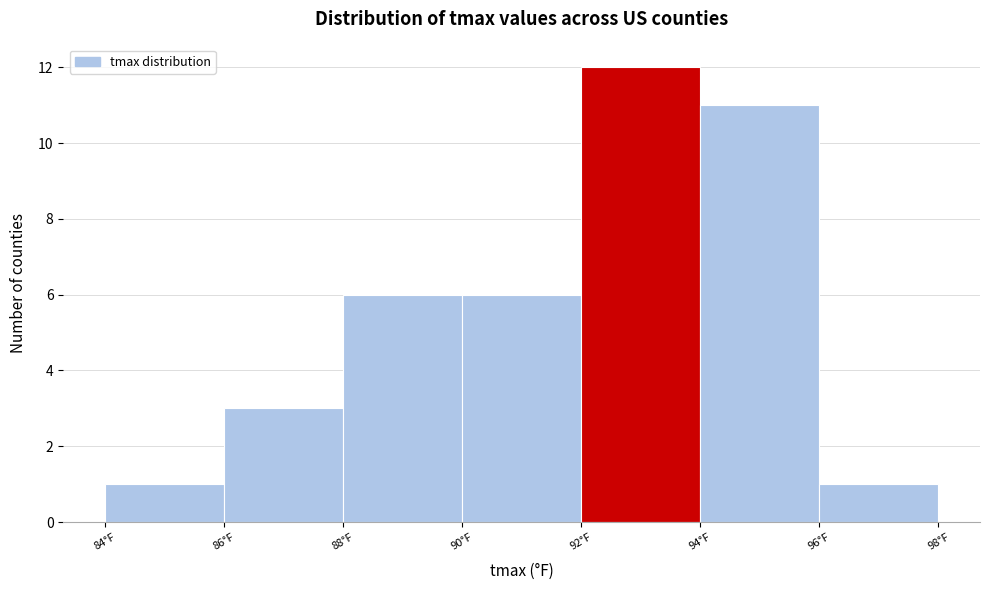

Reading left to right, list every bar in this chart as the range it spans on the x-axis followed by its height. The values are not printed on the chart, so give them approximately, as read against the axis.

84 to 86: 1
86 to 88: 3
88 to 90: 6
90 to 92: 6
92 to 94: 12
94 to 96: 11
96 to 98: 1